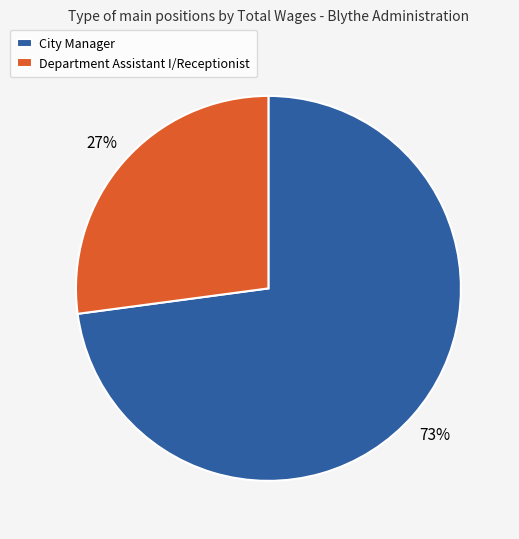

How many segments does this pie chart have?

2